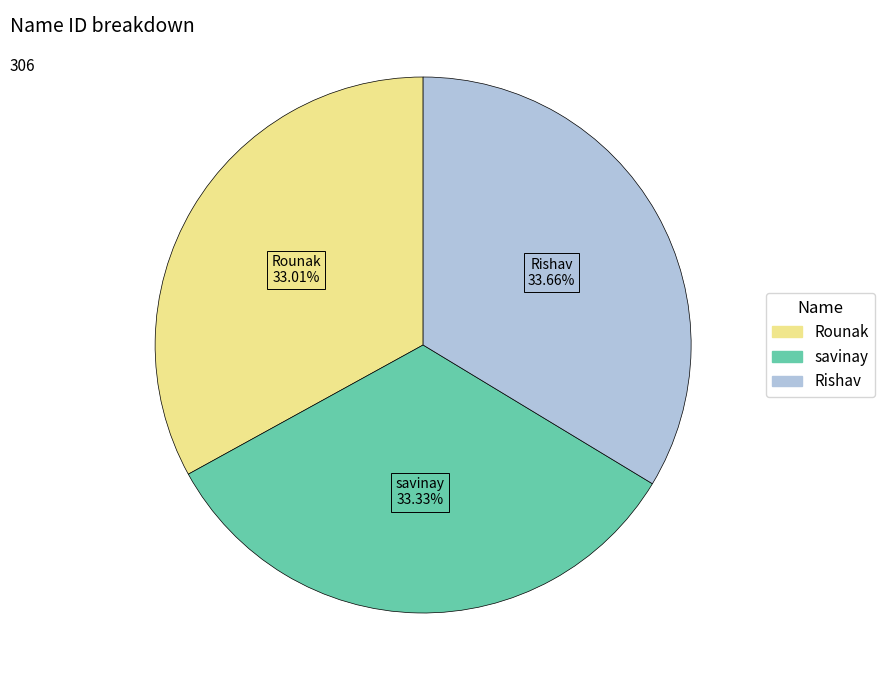

The savinay slice represents 33% of the pie. True or false?

True